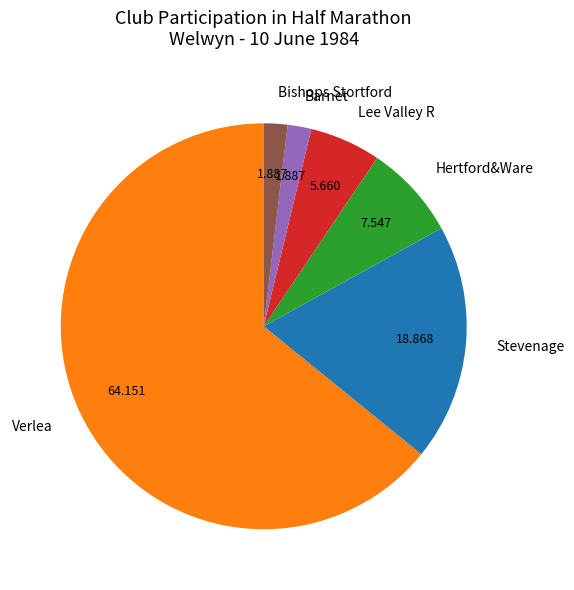

Count the number of slices in the pie.

6